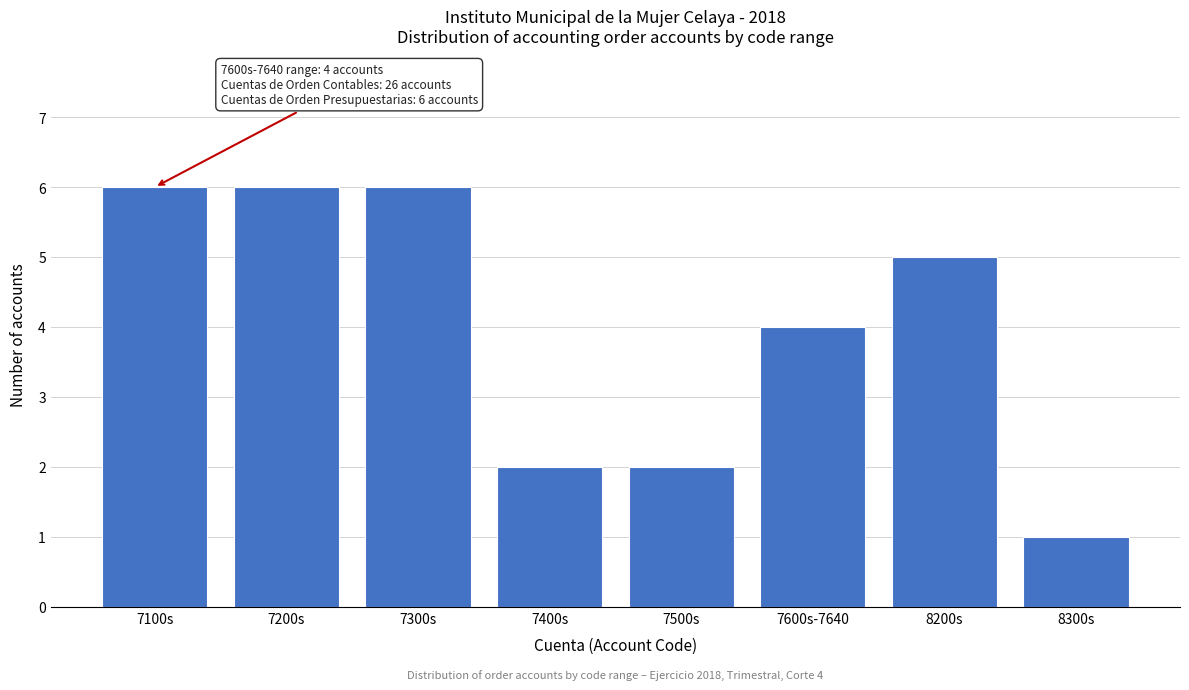

Reading left to right, extract all data points from this chart.

6	6	6	2	2	4	5	1